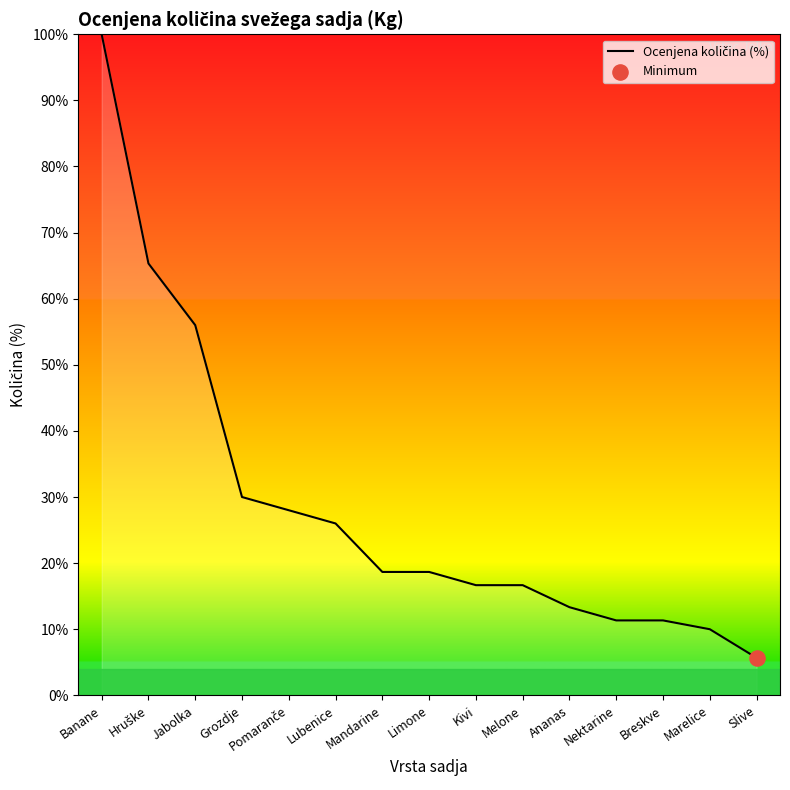

Which has a higher value, Slive or Ananas?

Ananas